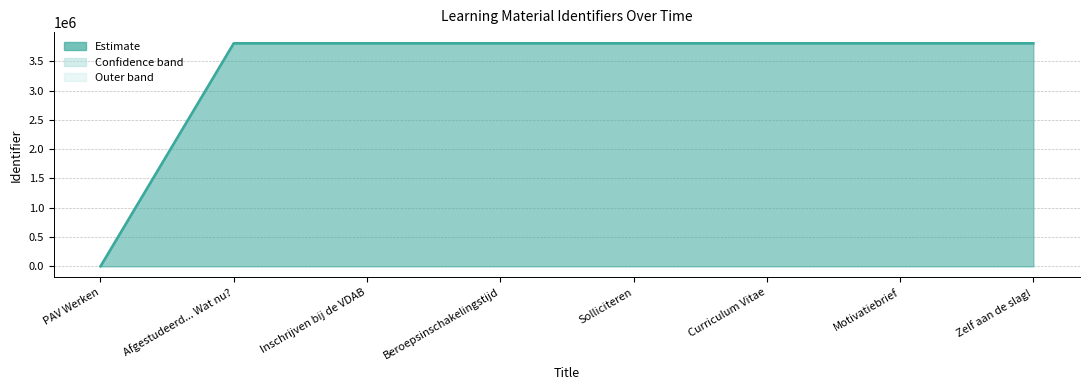

Reading left to right, transcribe all the data shown in this chart.

0	3806851	3806853	3806859	3806864	3806868	3806881	3806884